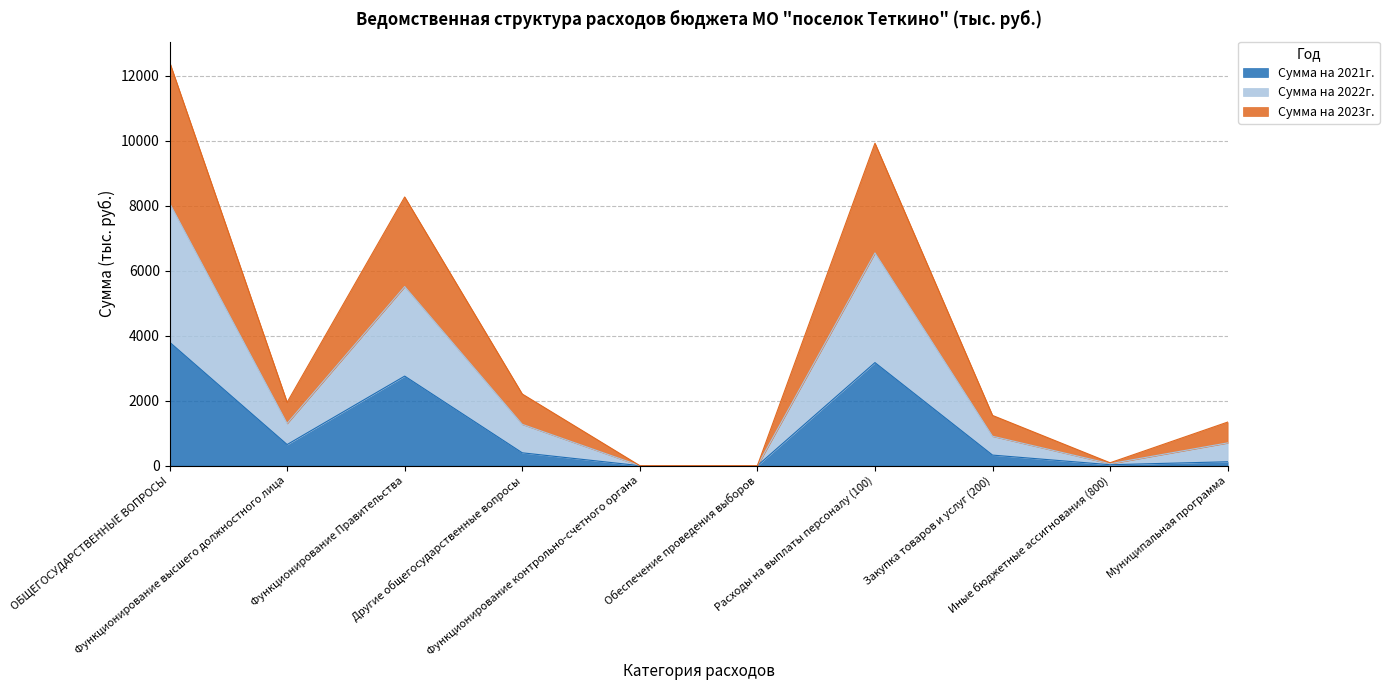

List the labels in order of Сумма на 2021г. value, largest first.

ОБЩЕГОСУДАРСТВЕННЫЕ ВОПРОСЫ, Расходы на выплаты персоналу (100), Функционирование Правительства, Функционирование высшего должностного лица, Другие общегосударственные вопросы, Закупка товаров и услуг (200), Муниципальная программа, Иные бюджетные ассигнования (800), Функционирование контрольно-счетного органа, Обеспечение проведения выборов